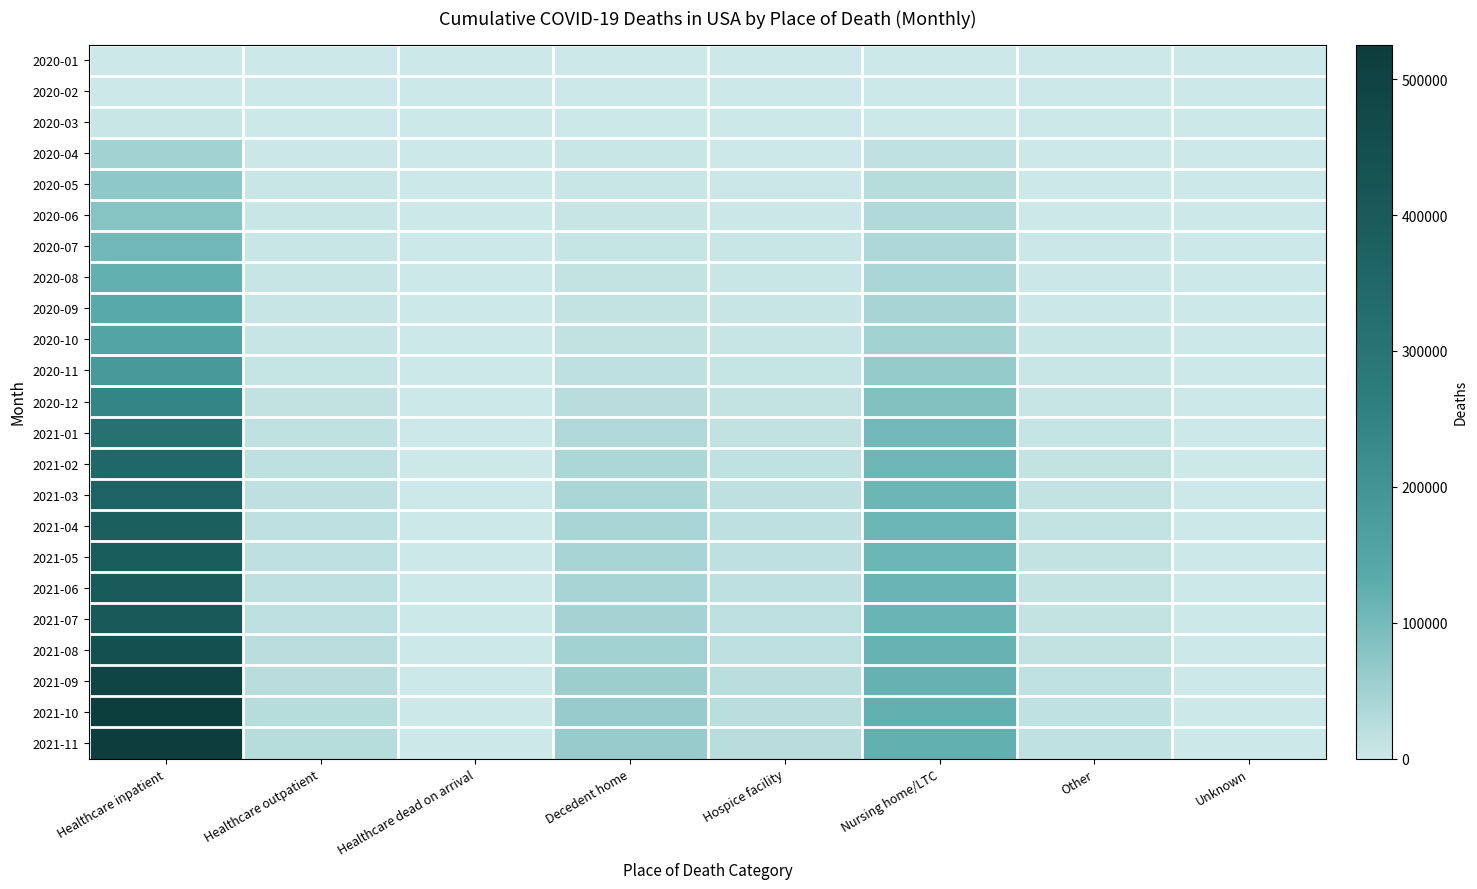

What is the spread (max minus min) of values at Hospice facility?

22852